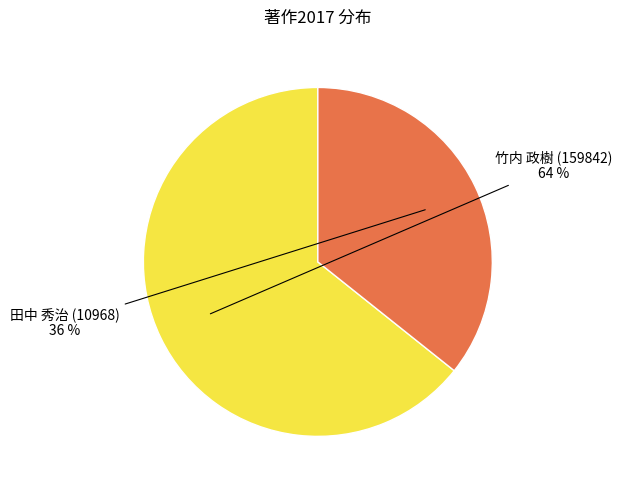

What portion of the pie excludes 竹内 政樹 (159842)?

35.7%